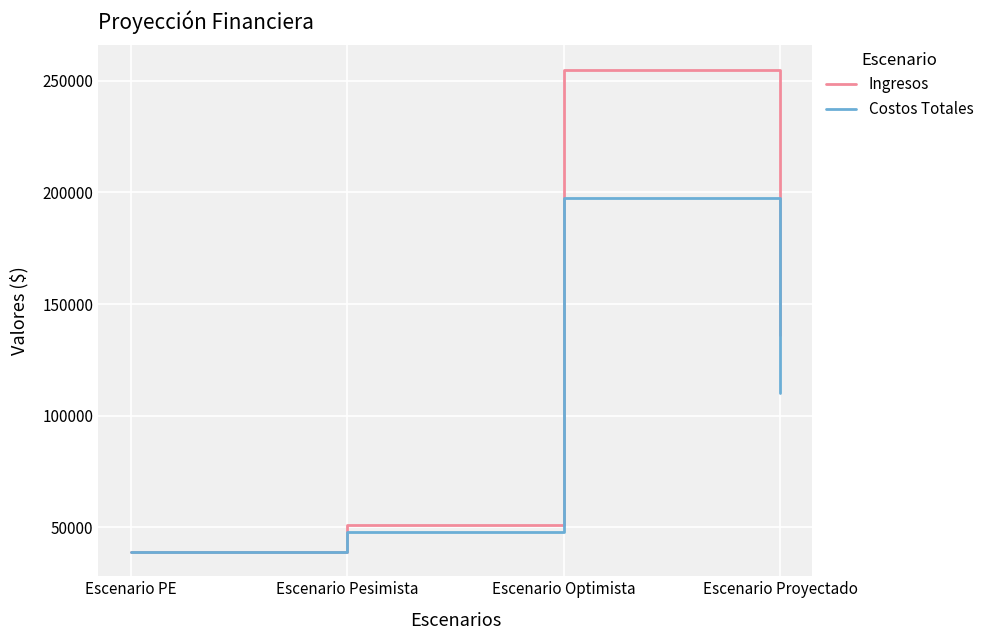

Which series has the widest spread of values?

Ingresos